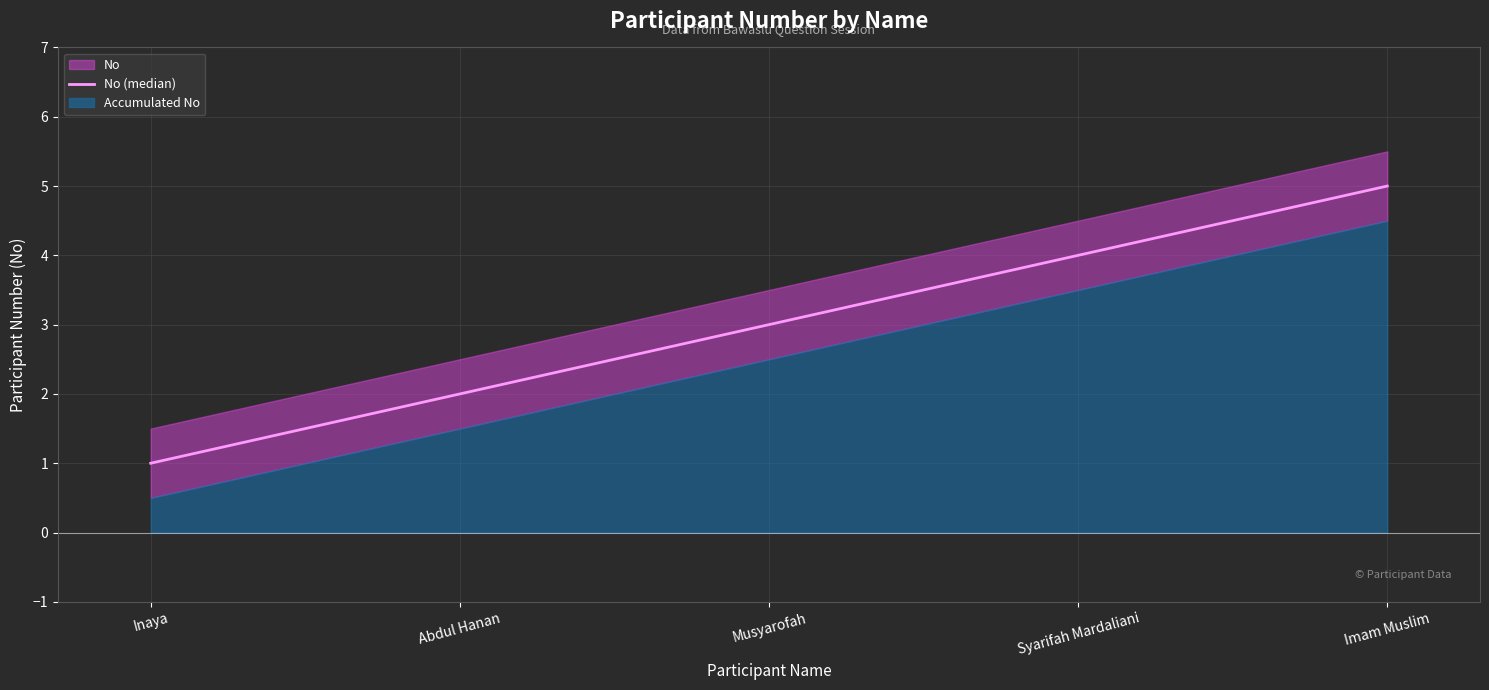

What is the difference between the maximum and minimum values?

4